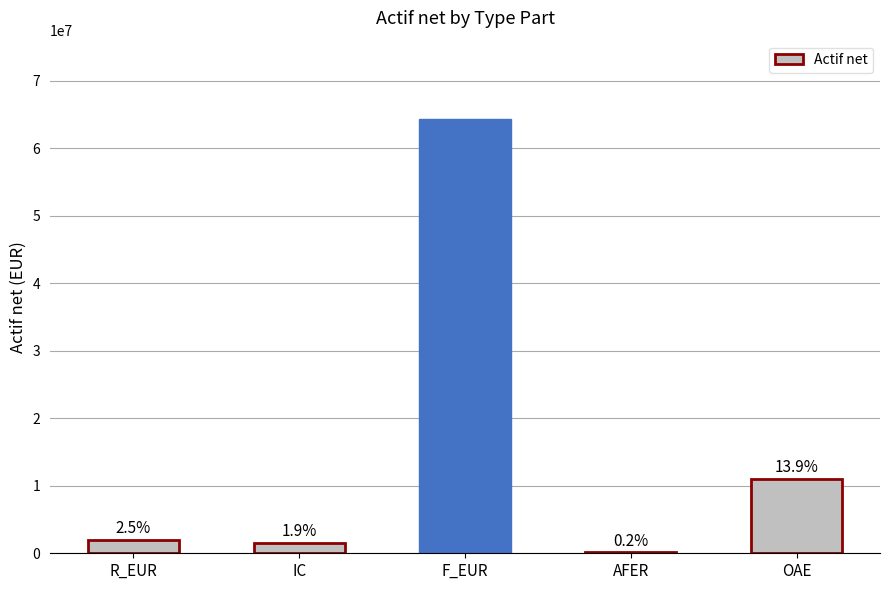

What is the difference between the maximum and second lowest values?

62867373.1